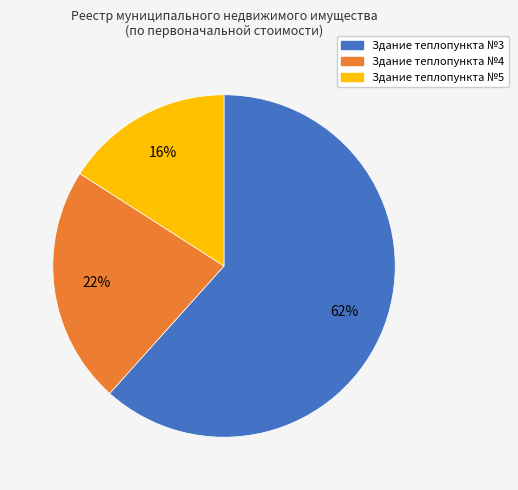

To the nearest percent, what is the difference between the largest and smallest slice percentages?

46%